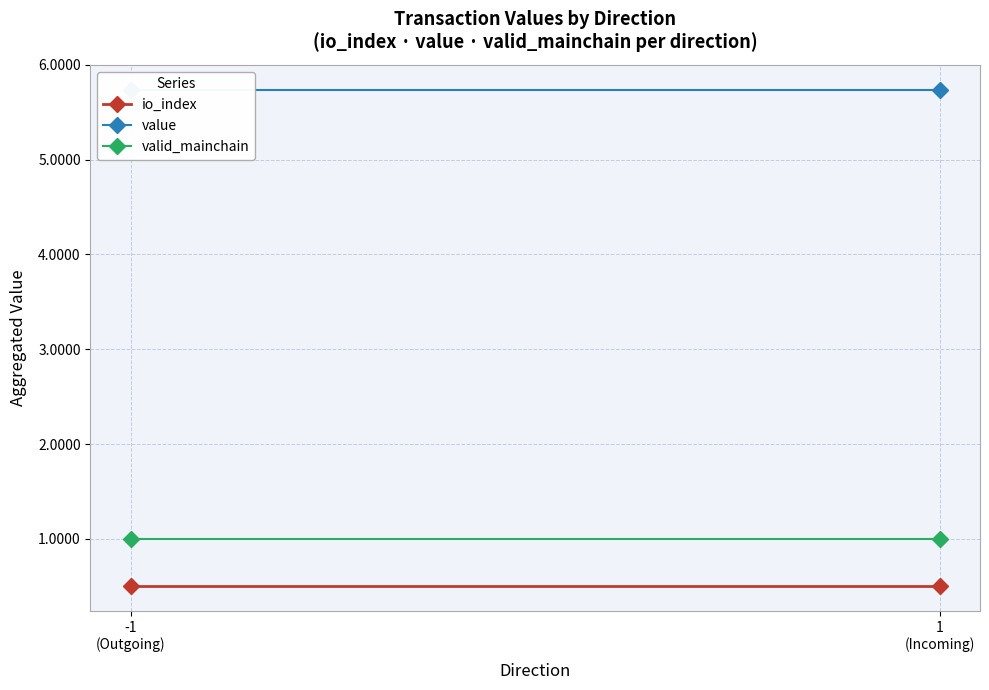

What is the sum of all valid_mainchain values?

2.0